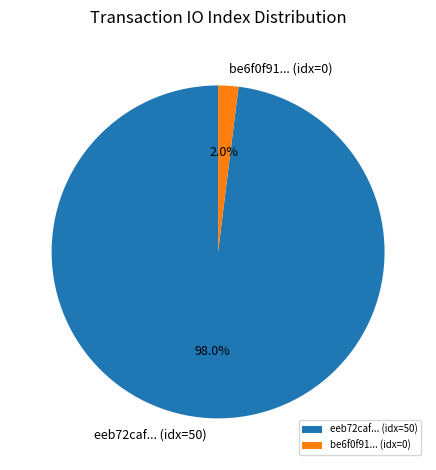

To the nearest percent, what is the difference between the largest and smallest slice percentages?

96%